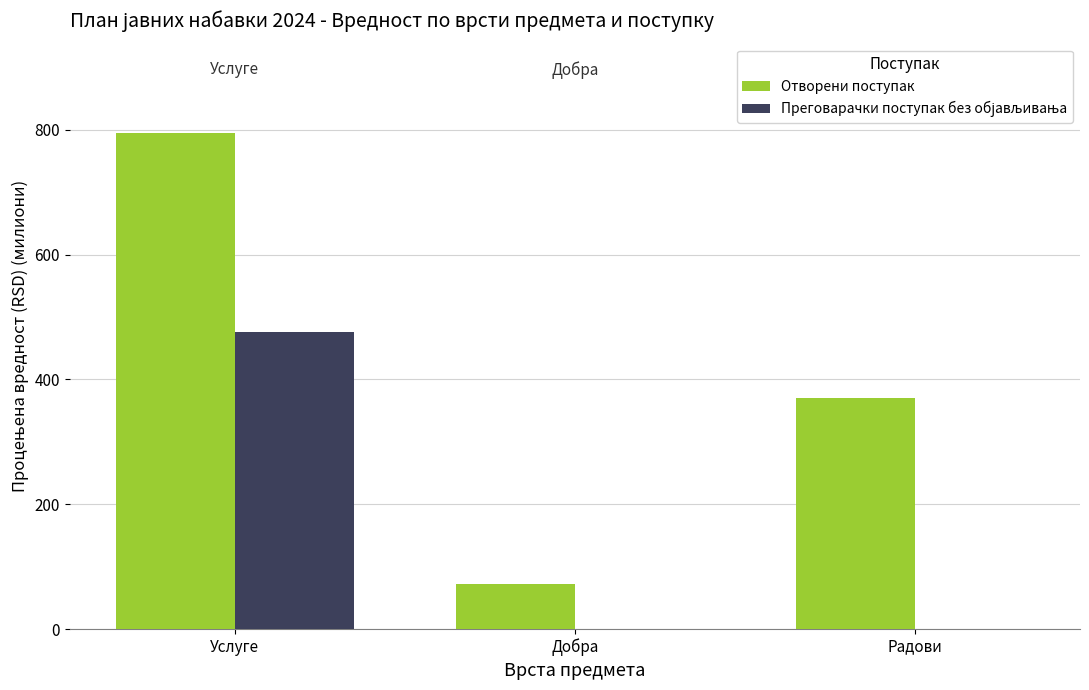

At which category is the sum across all series the highest?

Услуге